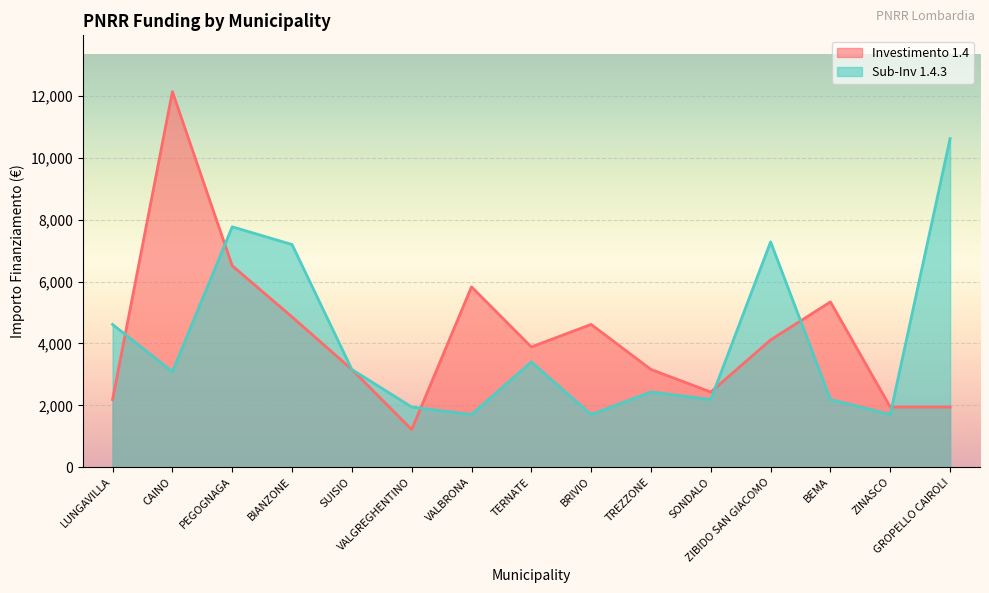

What is the value of the 1.4.3 point at the 1st from the left?

4617